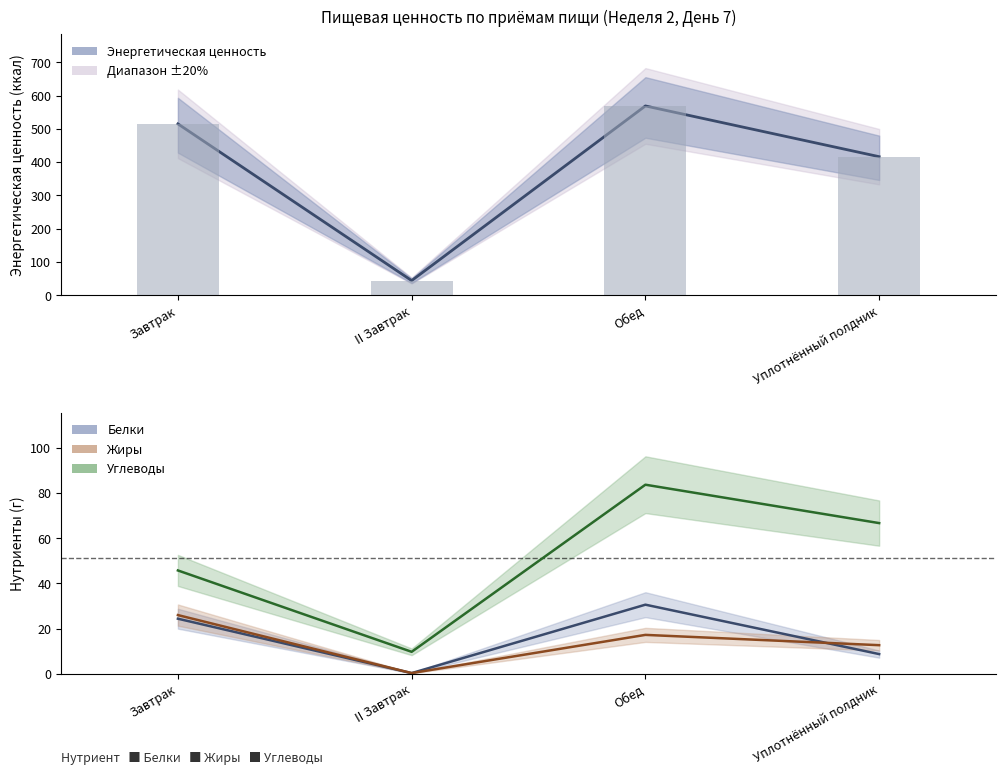

True or false: Углеводы has a value of 83.6 at Обед.

True